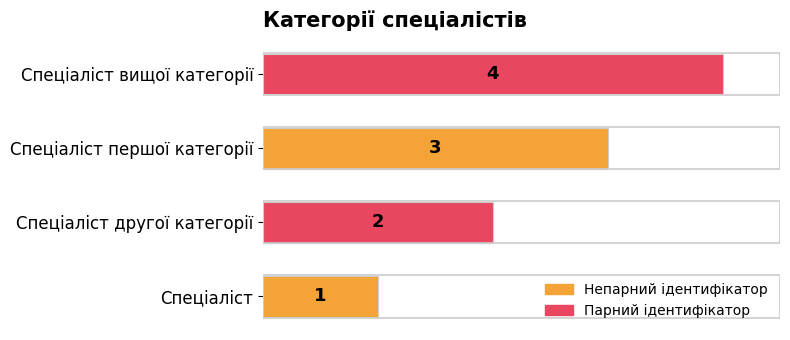

What is the difference between the second highest and second lowest values?

1